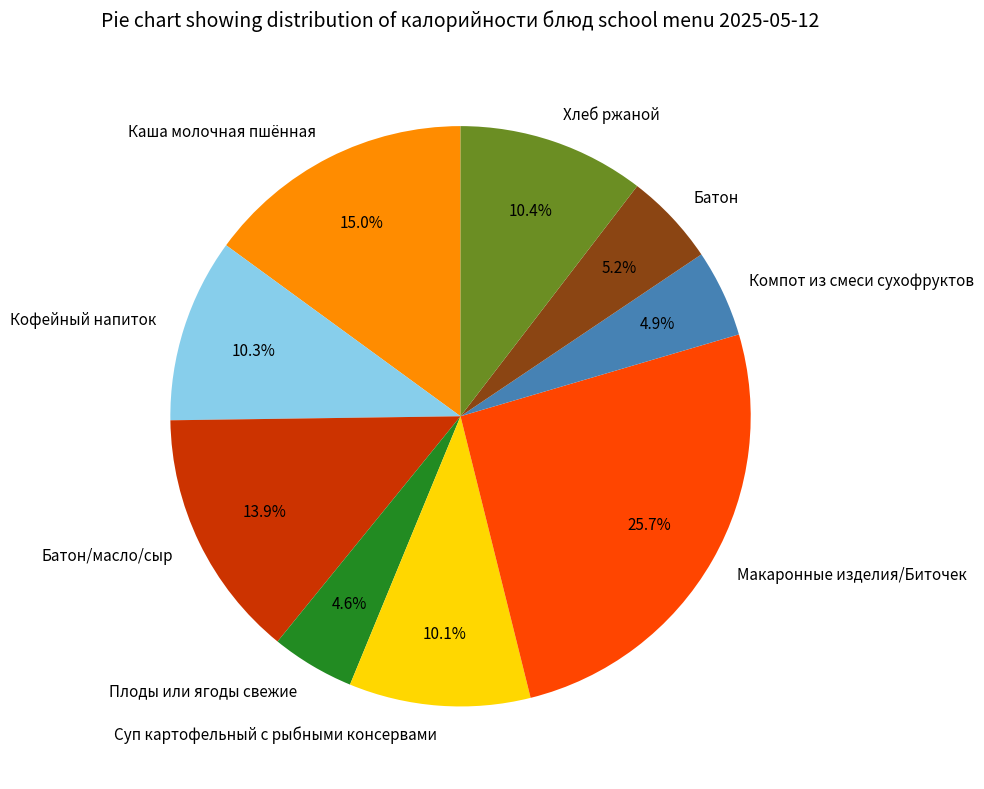

To the nearest percent, what percentage of the pie is Компот из смеси сухофруктов?

5%